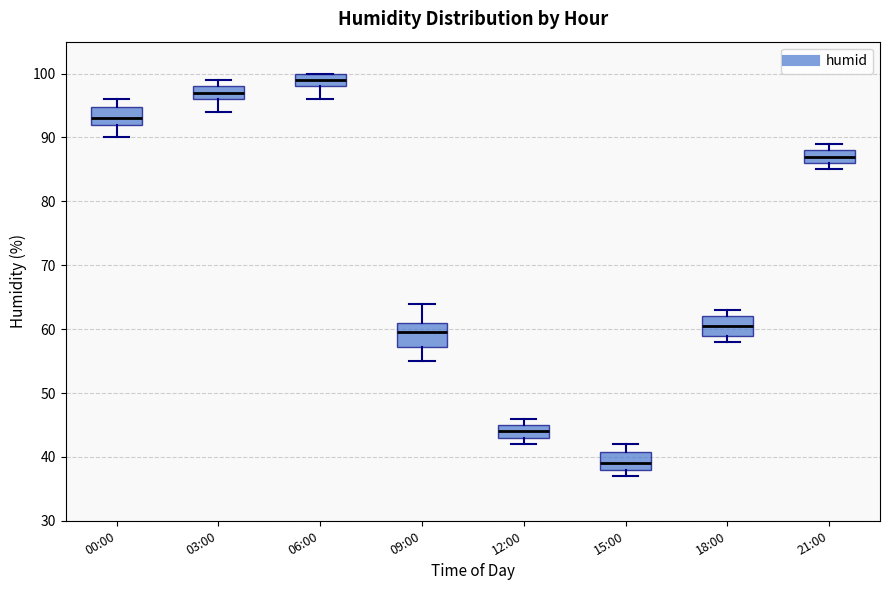

Reading left to right, transcribe this box plot: for each box, give where its median line is, the range the box spans, and where its two whiskers end, as read against the y-axis. The values are not printed on the chart, so give them approximately, as read against the axis.

00:00: median 93, box 92 to 95, whiskers 90 to 96
03:00: median 97, box 96 to 98, whiskers 94 to 99
06:00: median 99, box 98 to 100, whiskers 96 to 100
09:00: median 60, box 57 to 61, whiskers 55 to 64
12:00: median 44, box 43 to 45, whiskers 42 to 46
15:00: median 39, box 38 to 41, whiskers 37 to 42
18:00: median 61, box 59 to 62, whiskers 58 to 63
21:00: median 87, box 86 to 88, whiskers 85 to 89